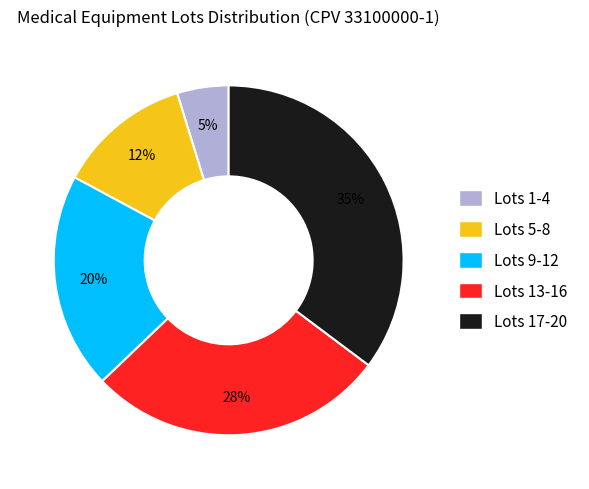

Is there a majority slice in this chart?

No